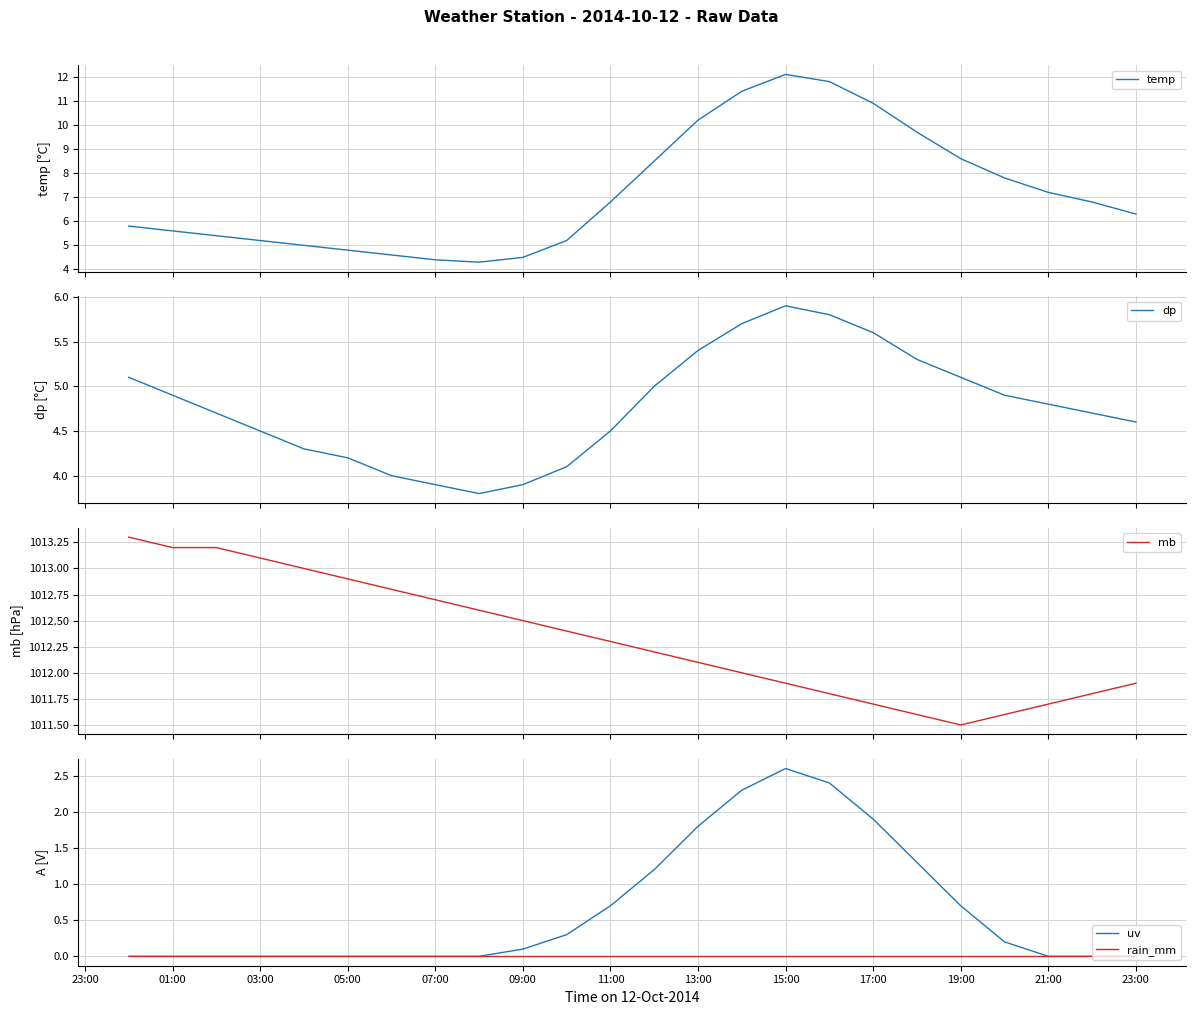

True or false: rain_mm has a value of 0.0 at 19:00.

True